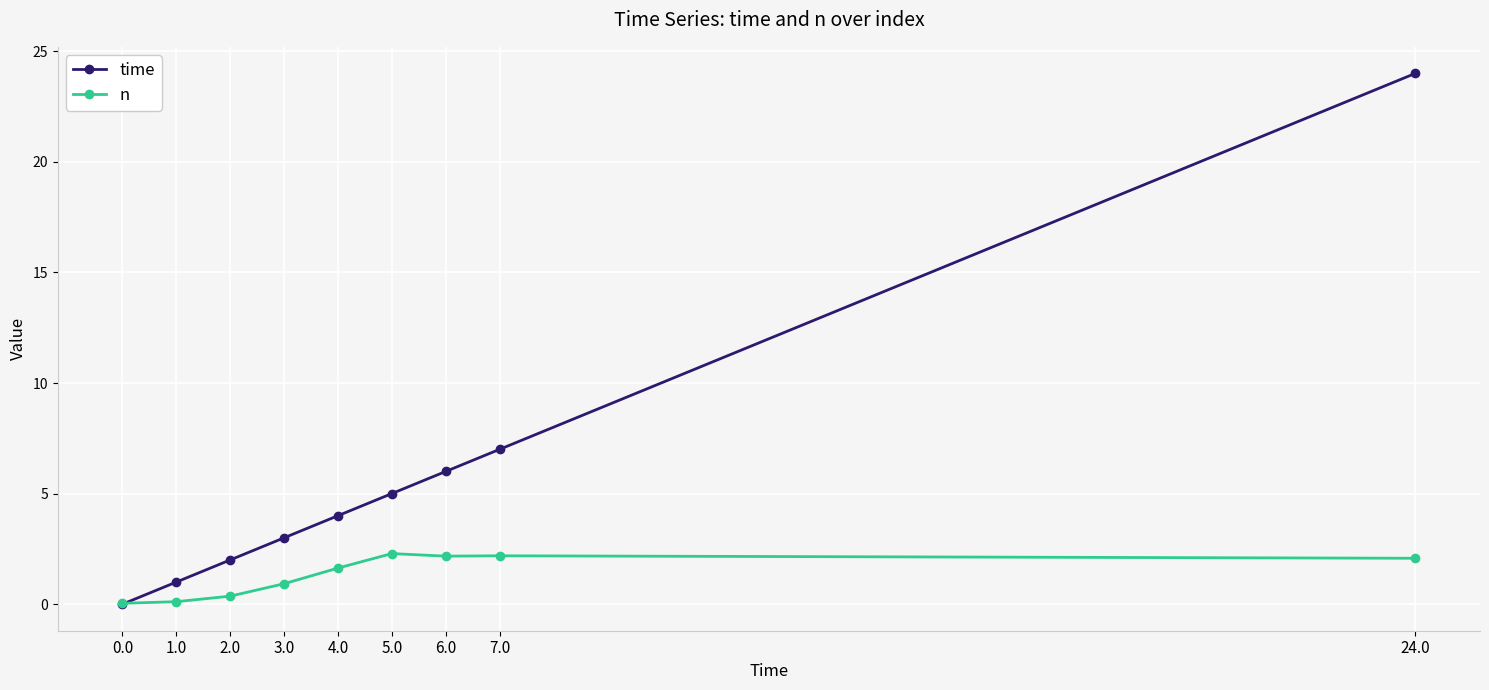

Is this an area chart (filled region under the line)?

No